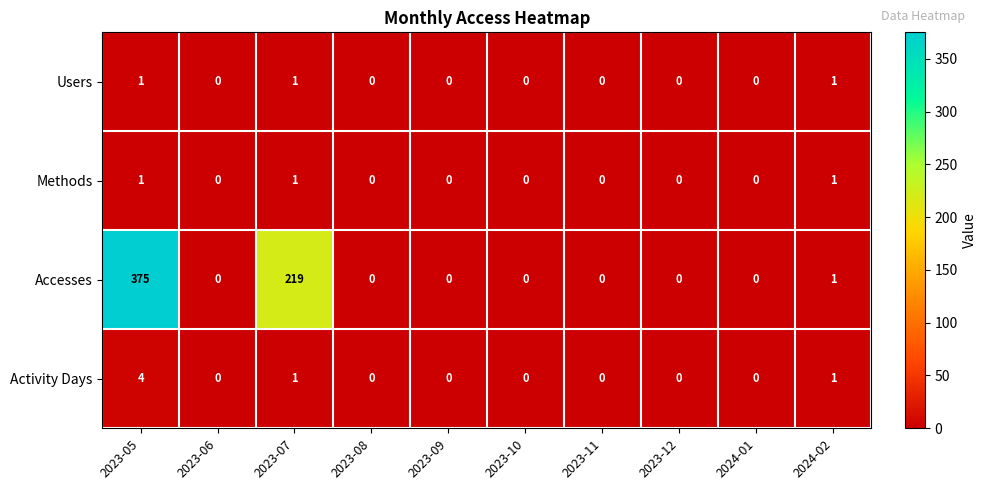

Count the Methods values in the range 0 to 1.

10